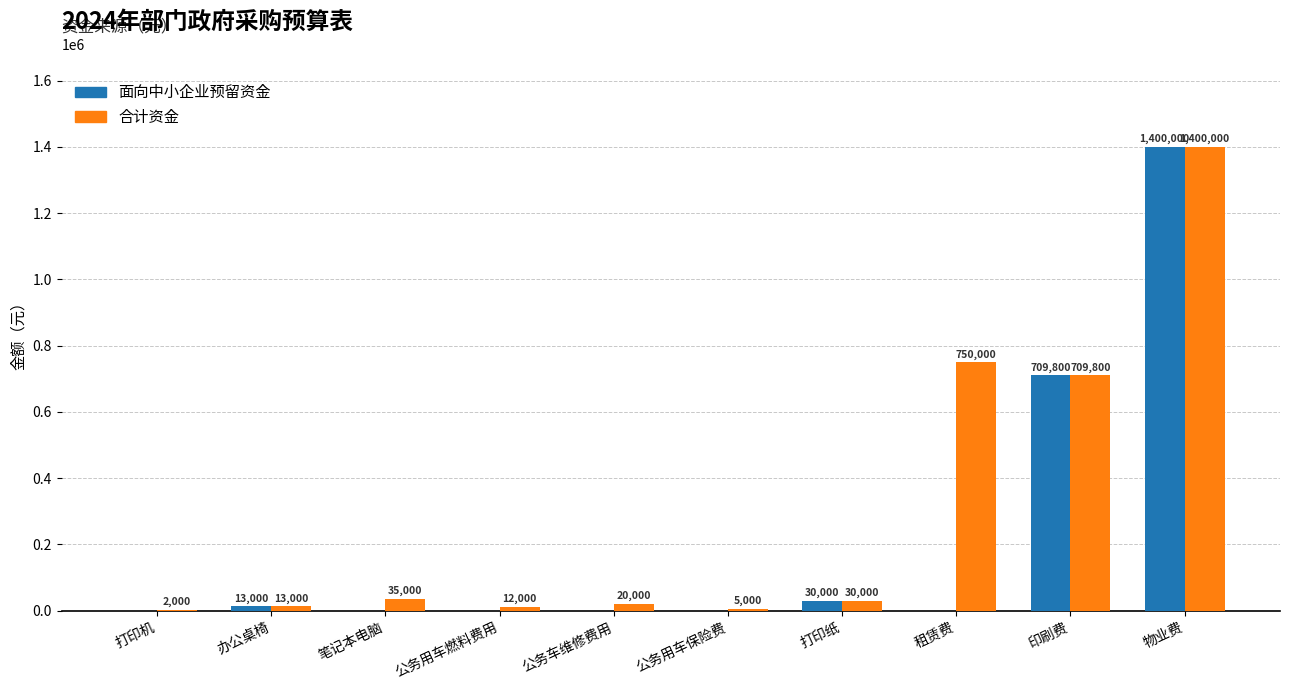

The 面向中小企业预留资金 series shows 0.0 at 笔记本电脑. True or false?

True